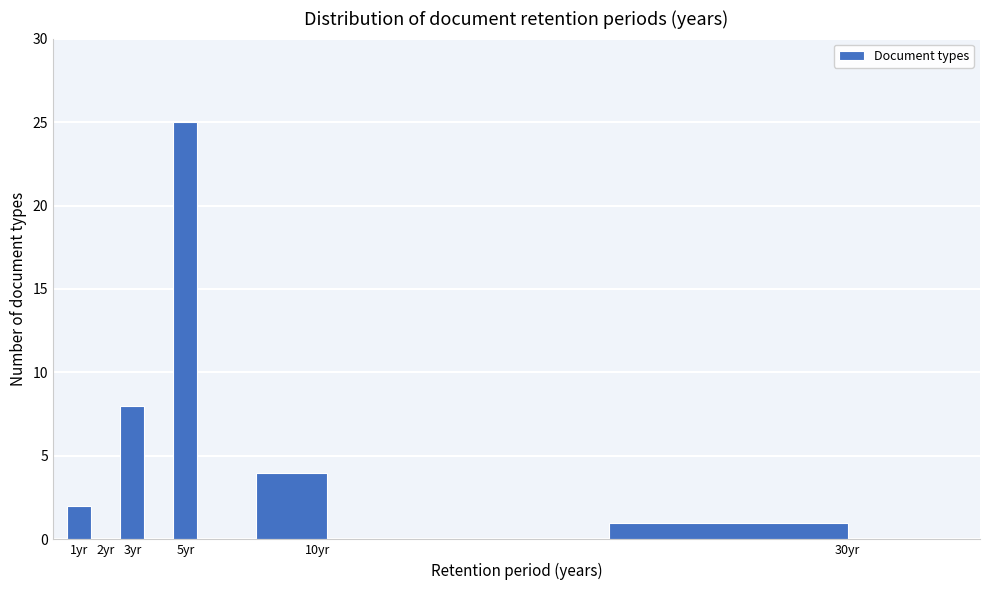

Which range on the x-axis has the tallest bar?

4.5 to 5.5